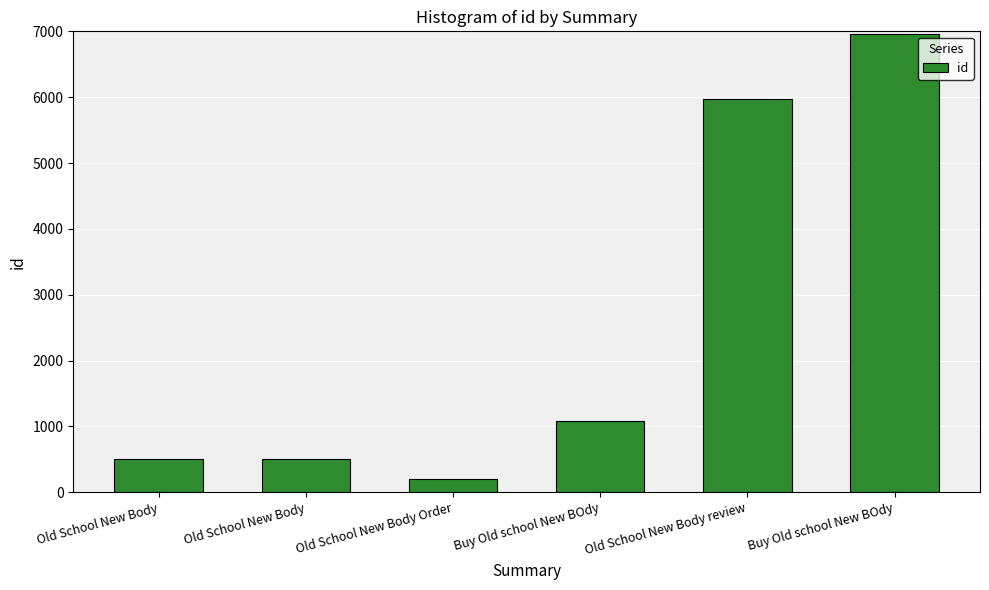

Count the number of categories in the chart.

6